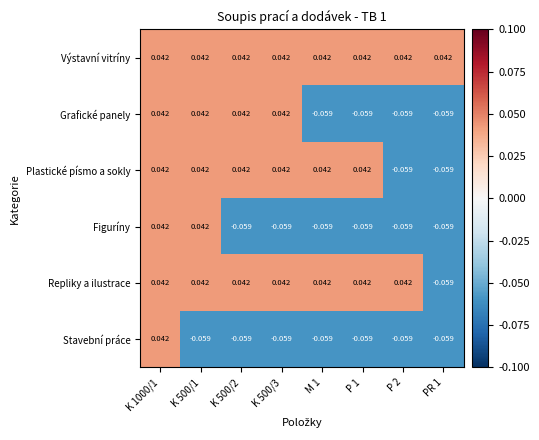

How many categories are shown in the chart?

8